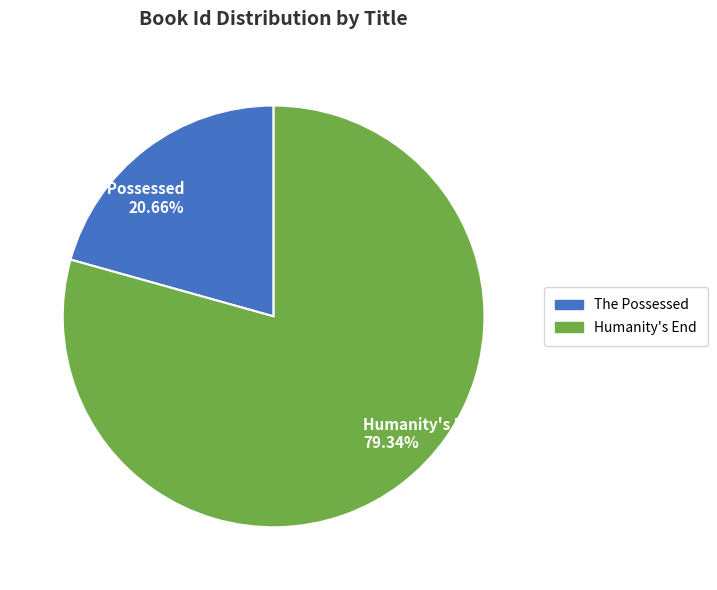

What portion of the pie excludes The Possessed?

79.3%